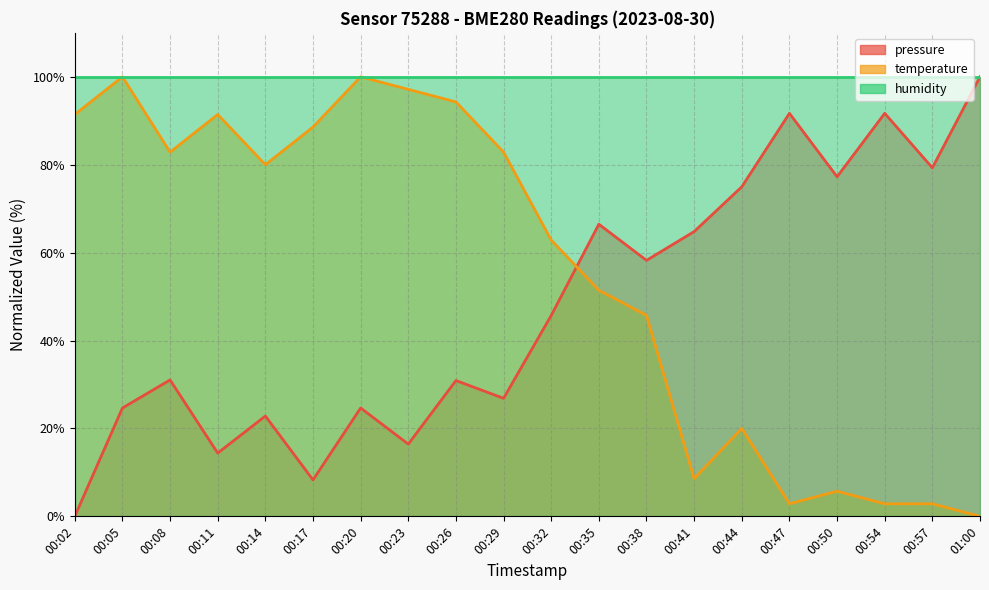

At which category is the sum across all series the highest?

00:26